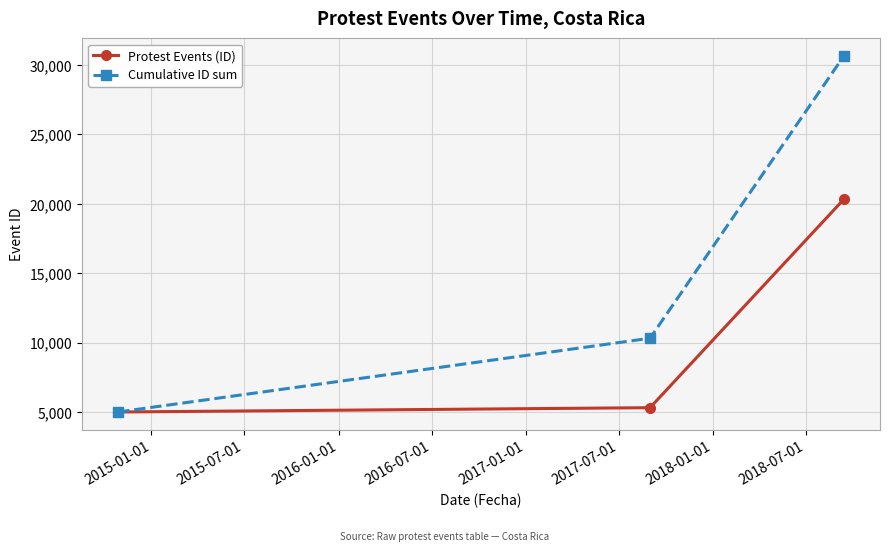

List the series in order of their overall mean, highest first.

Cumulative ID sum, Protest Events (ID)